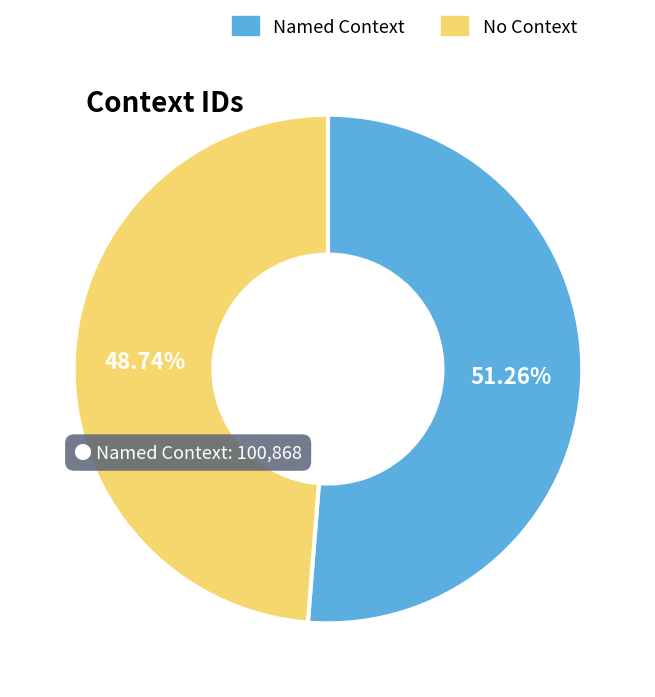

Is there a majority slice in this chart?

Yes